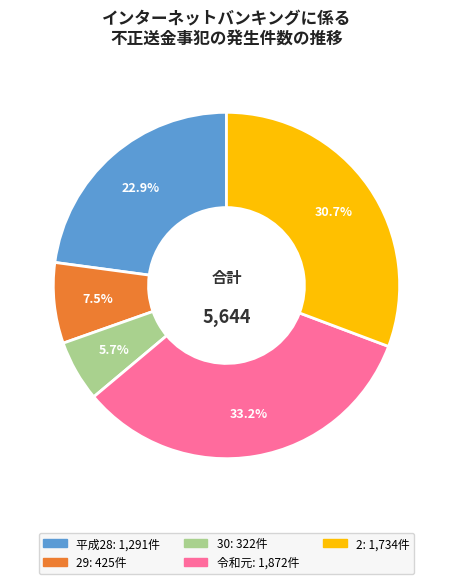

Does any single category account for the majority?

No